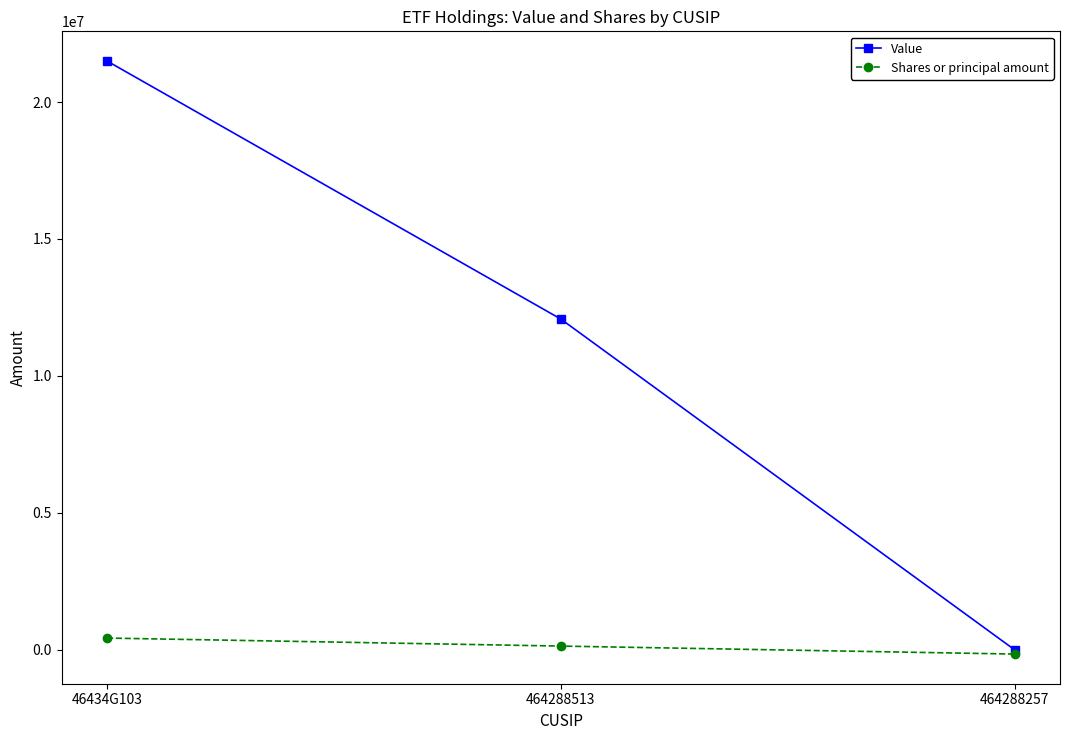

What position from the right is 46434G103?

3